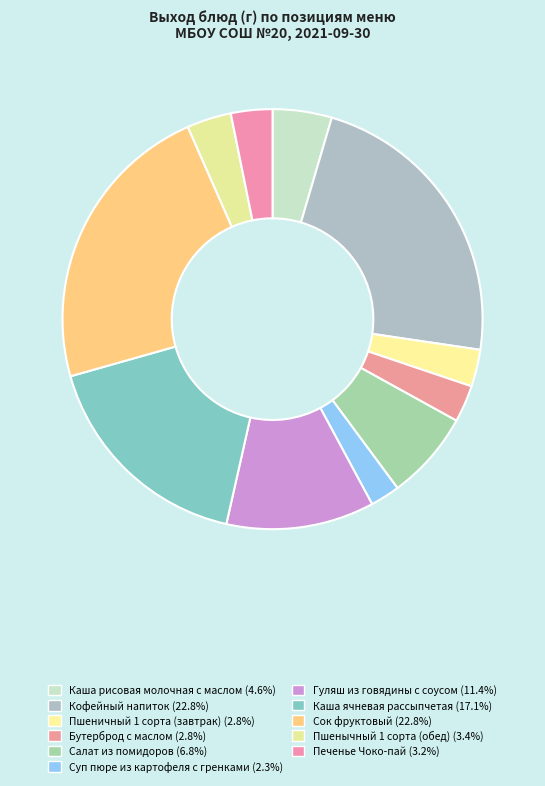

What is the largest slice in the pie chart?

Кофейный напиток